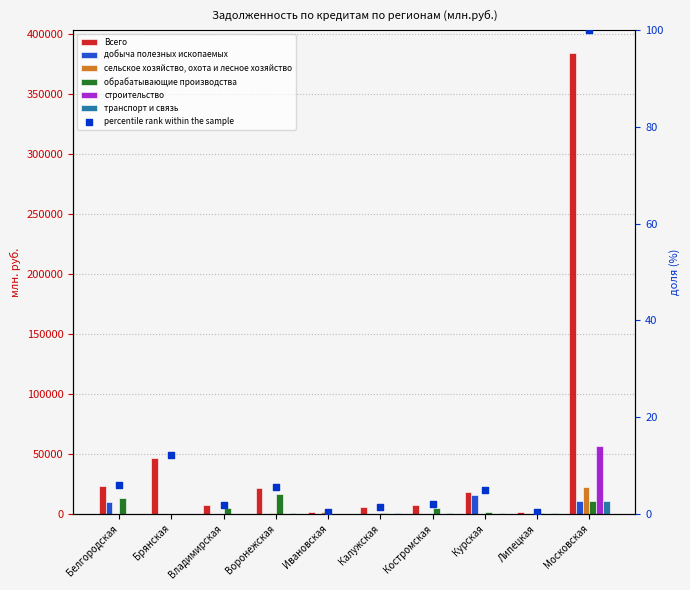

What are all the series names shown in the legend?

Всего, добыча полезных ископаемых, сельское хозяйство, охота и лесное хозяйство, обрабатывающие производства, строительство, транспорт и связь